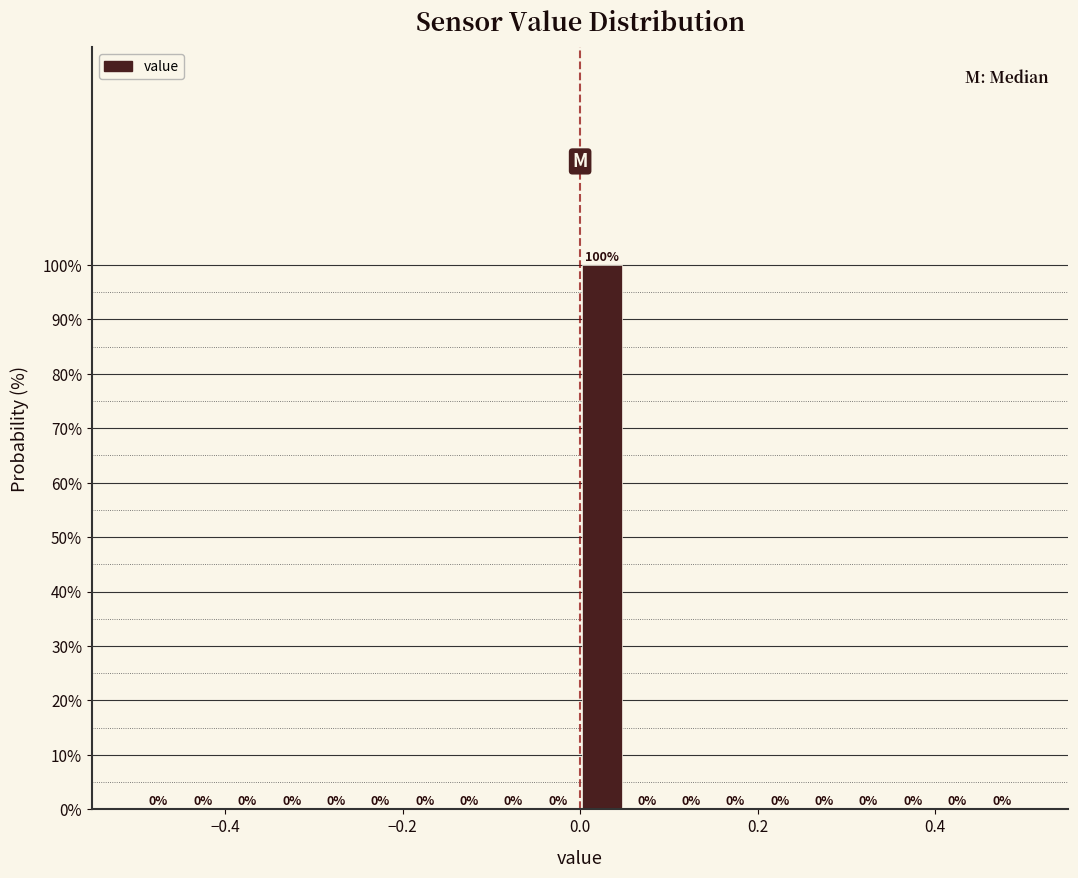

Around what value on the x-axis is the tallest bar? Give the approximate position of its centre, as read against the axis.

0.02